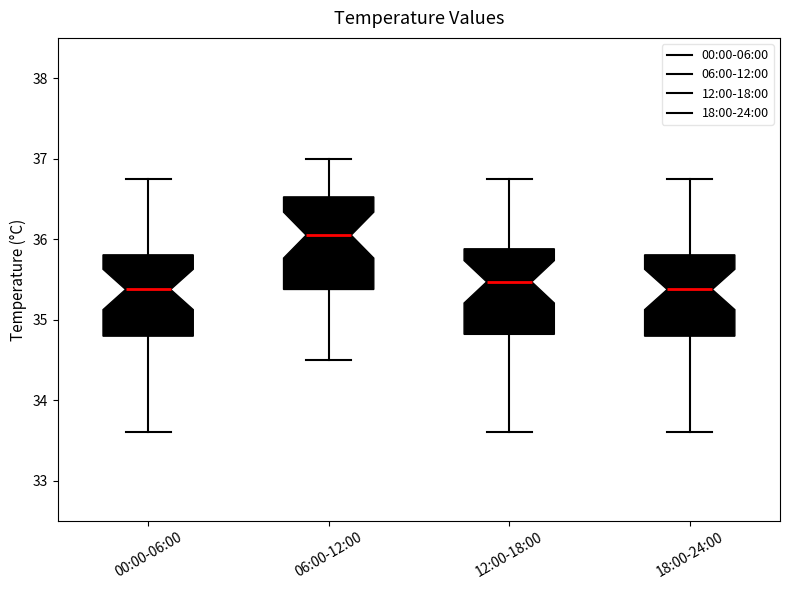

Where does the upper whisker of the box for 12:00-18:00 end on the y-axis? The values are not printed on the chart, so give them approximately, as read against the axis.

36.8